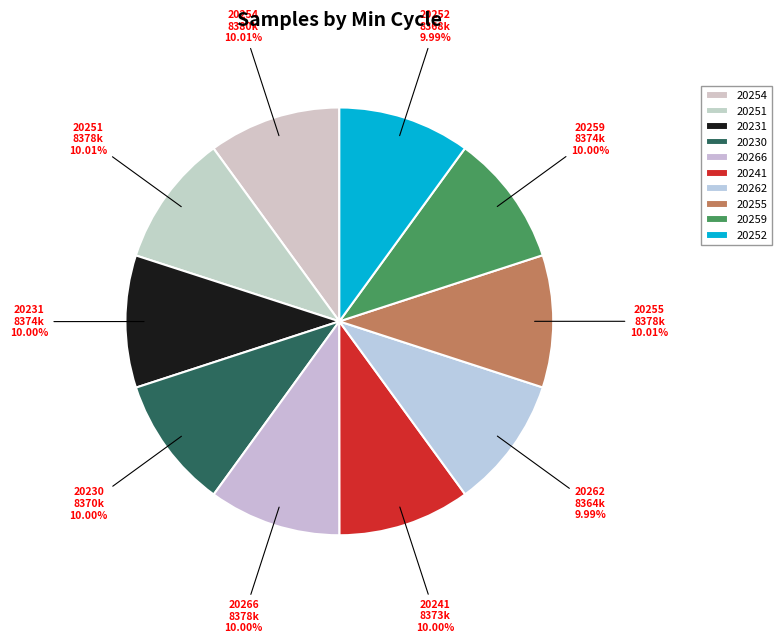

Count the number of slices in the pie.

10